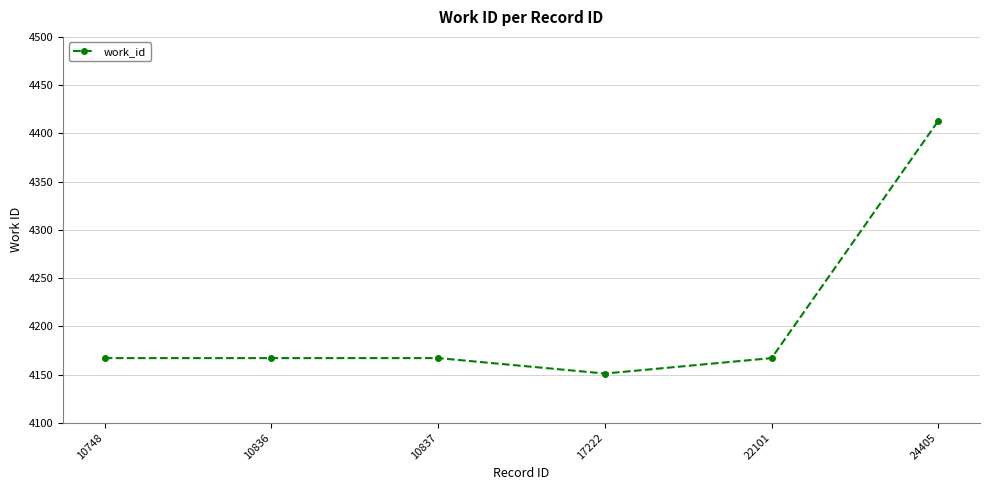

True or false: the data has more than 2 interior local peaks.

False